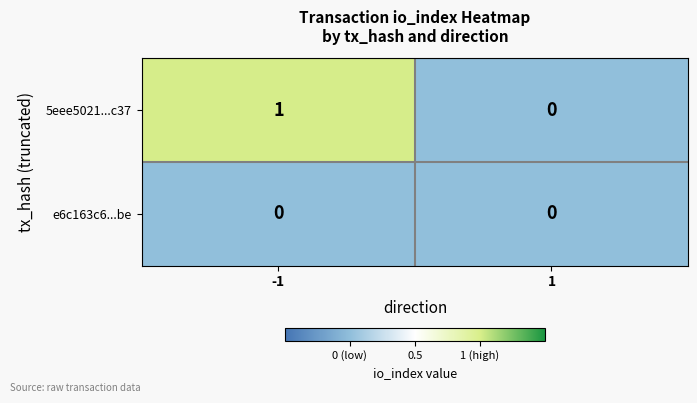

List the series in order of their overall mean, lowest first.

e6c163c6...be, 5eee5021...c37